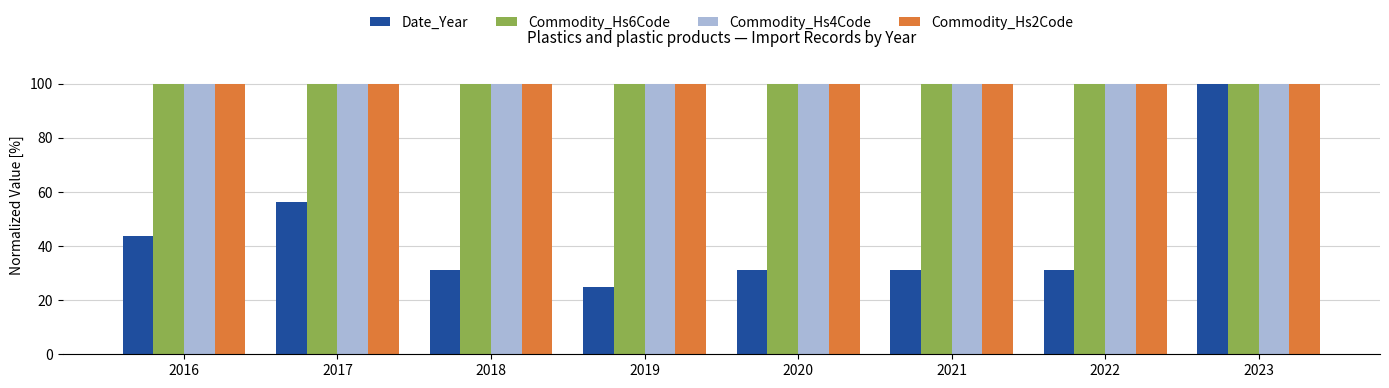

Which category has the lowest value in the Date_Year series?

2019